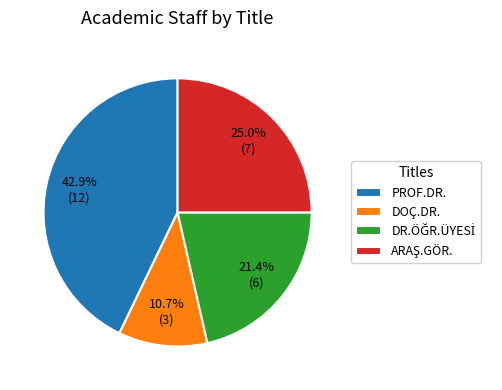

Is there a majority slice in this chart?

No